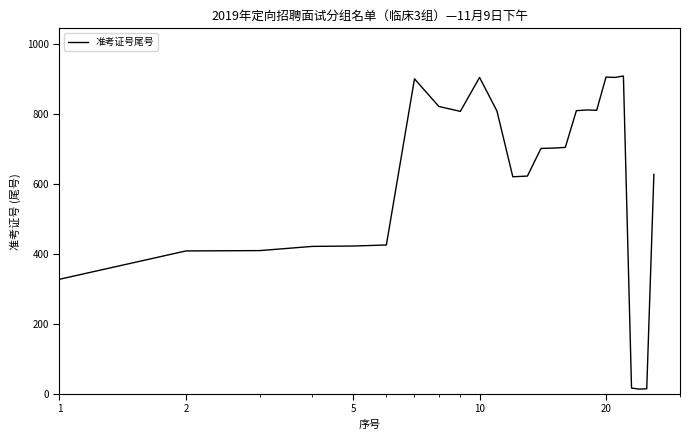

What is the difference between the maximum and minimum values?

895